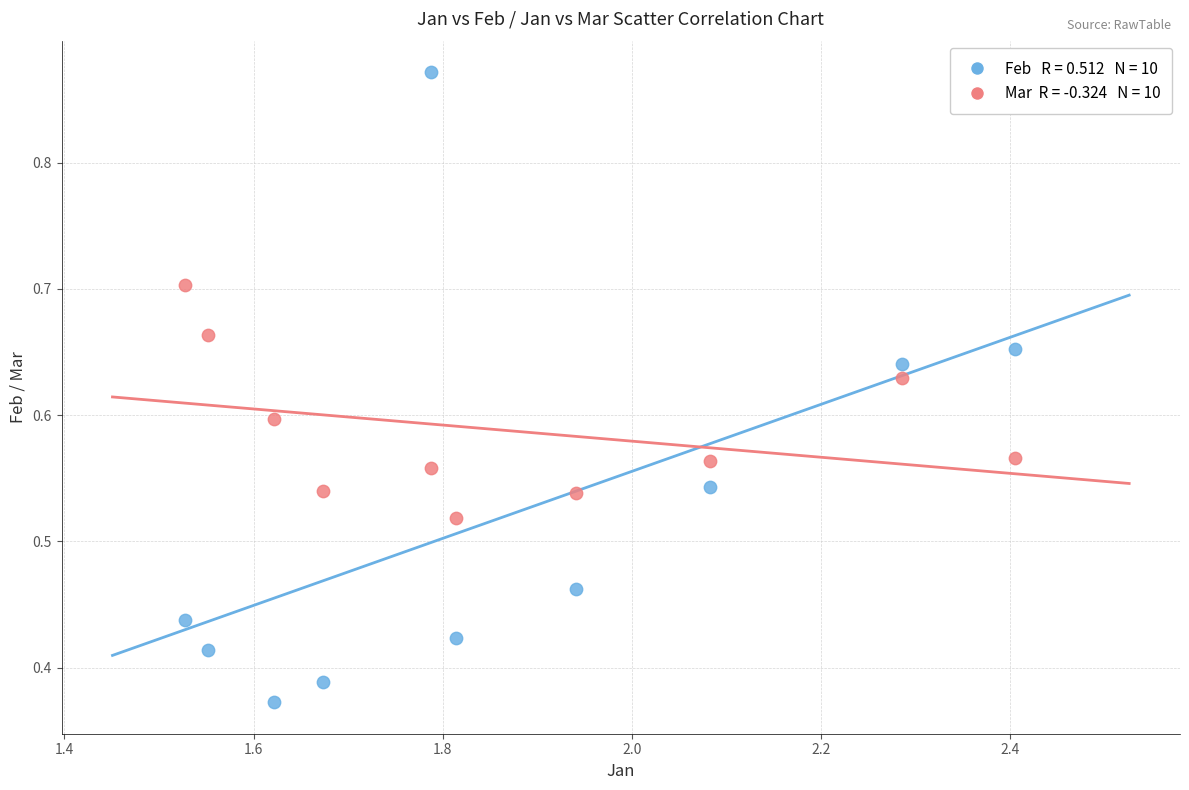

How many points are shown in the scatter plot?

20